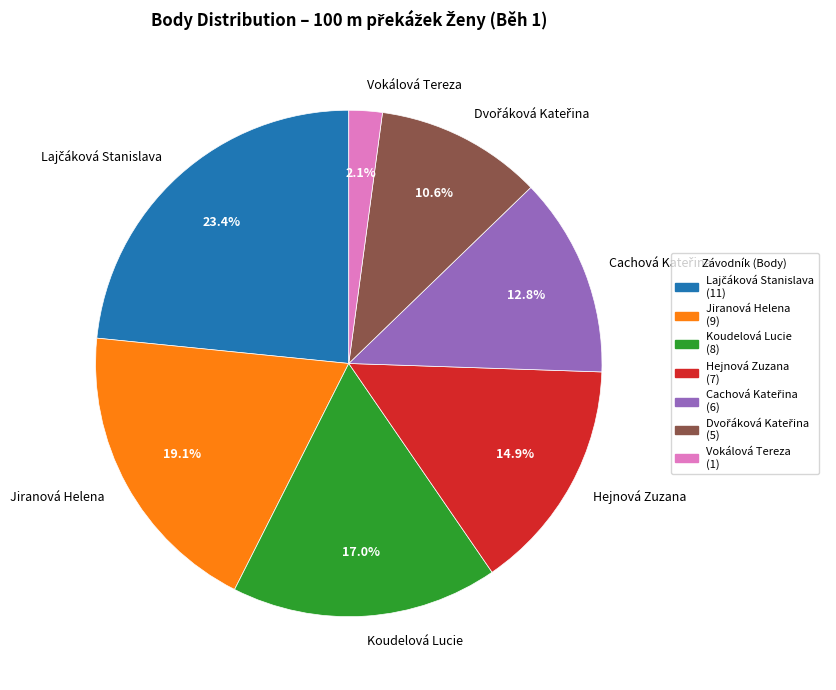

Combined, do Hejnová Zuzana and Vokálová Tereza account for over 50%?

No